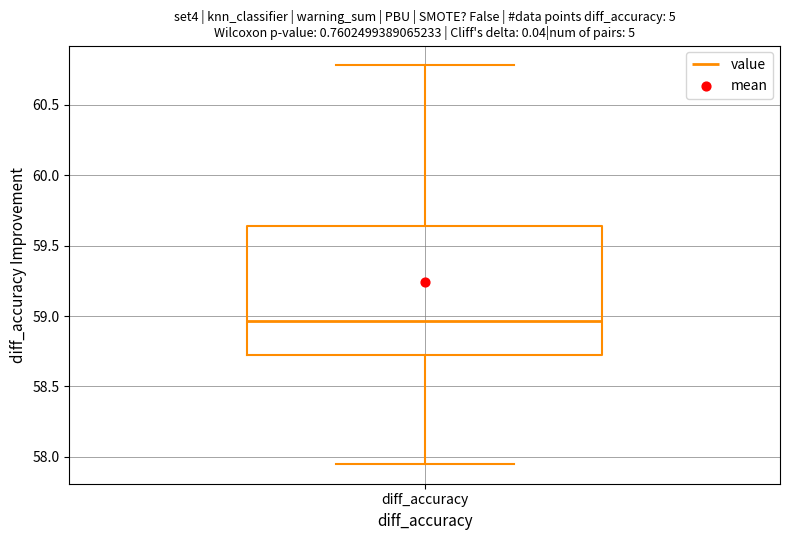

Where does the median line of the box for diff_accuracy sit on the y-axis? The values are not printed on the chart, so give them approximately, as read against the axis.

58.95